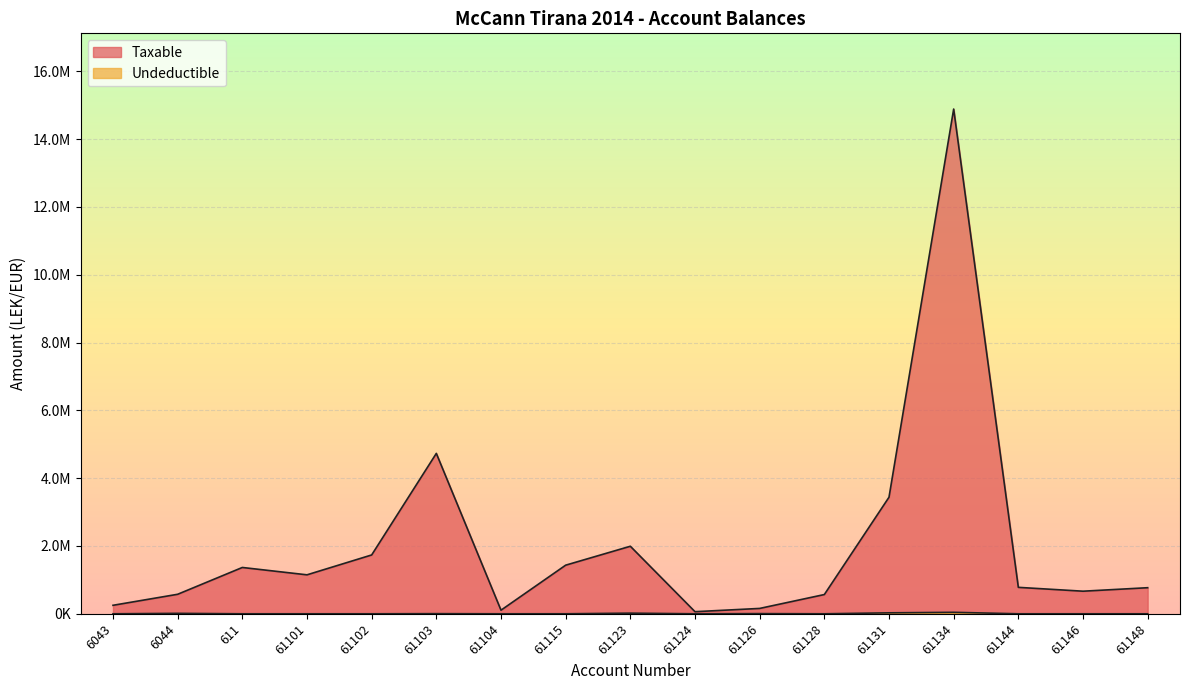

At which category does the chart reach its peak across all series?

61134